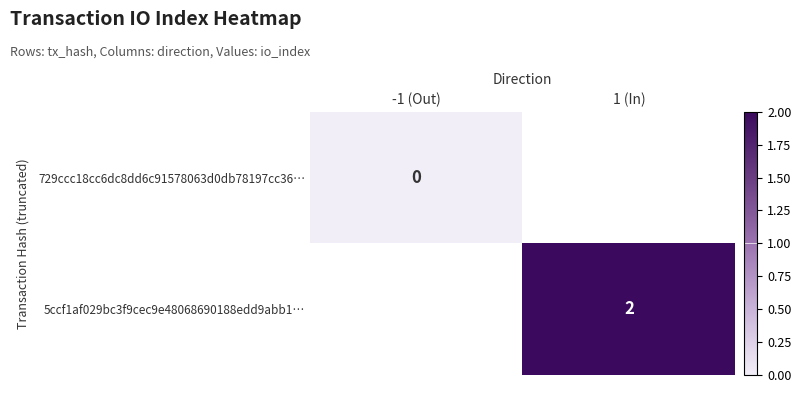

True or false: 5ccf1af029bc3f9cec9e48068690188edd9abb1… has a value of 3 at 1 (In).

False